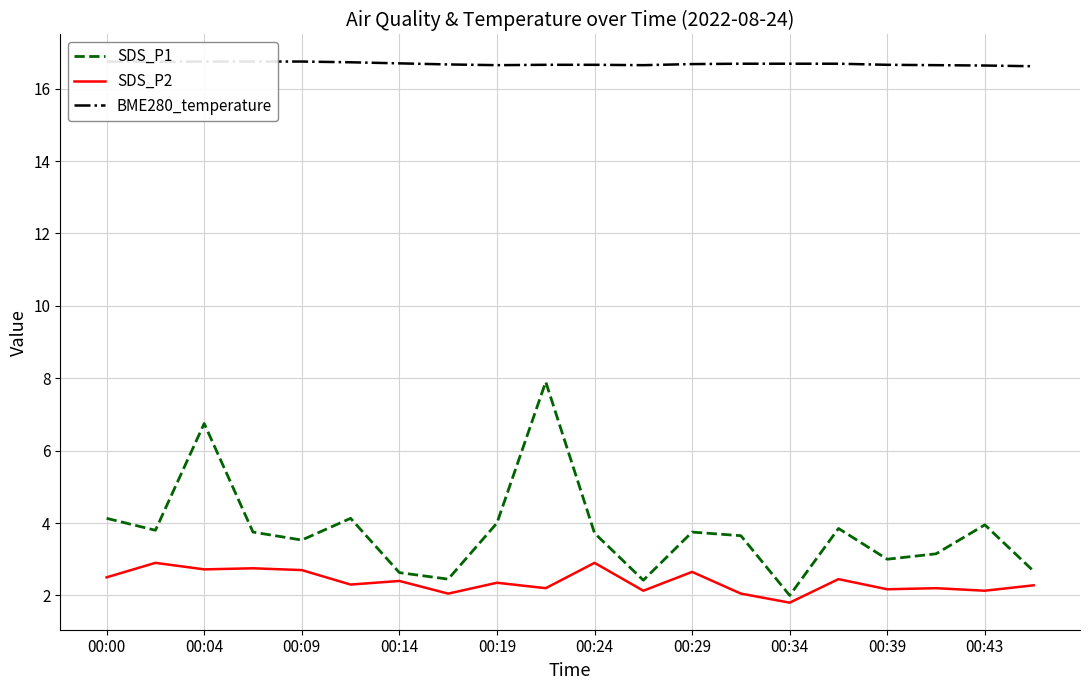

What is the sum of all SDS_P1 values?

75.2